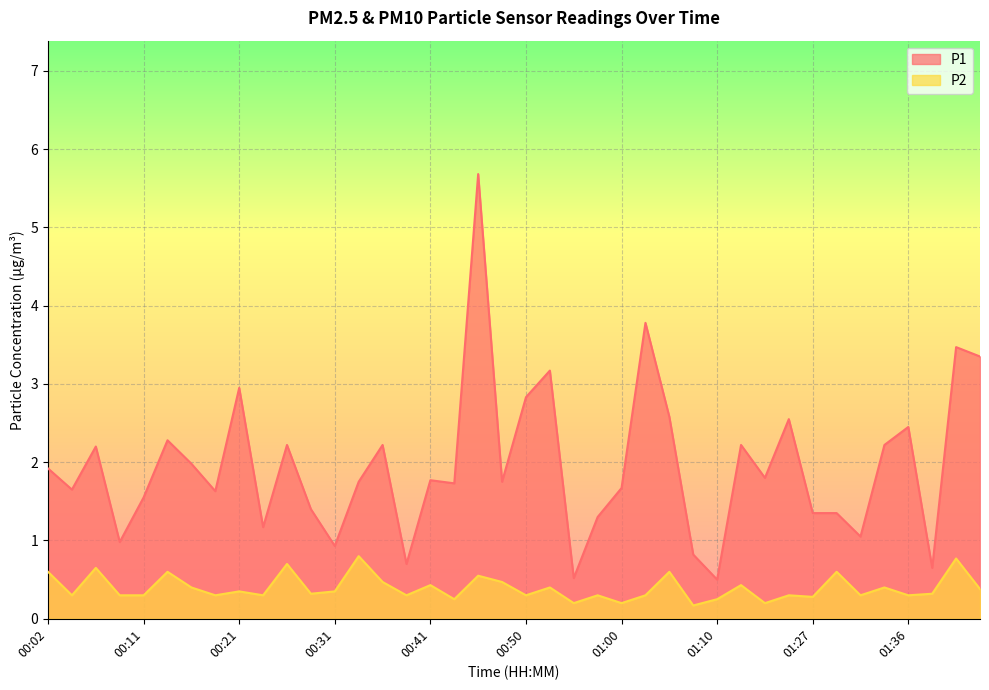

What is the total value across all series at 00:43?

2.0